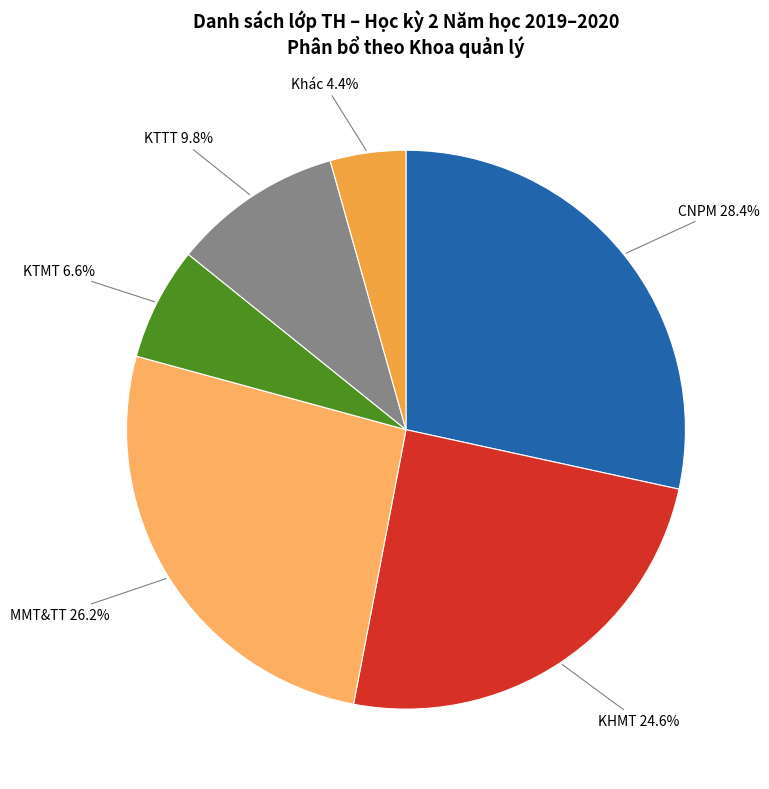

What is the ratio of the value at CNPM to the value at KTTT?

2.9